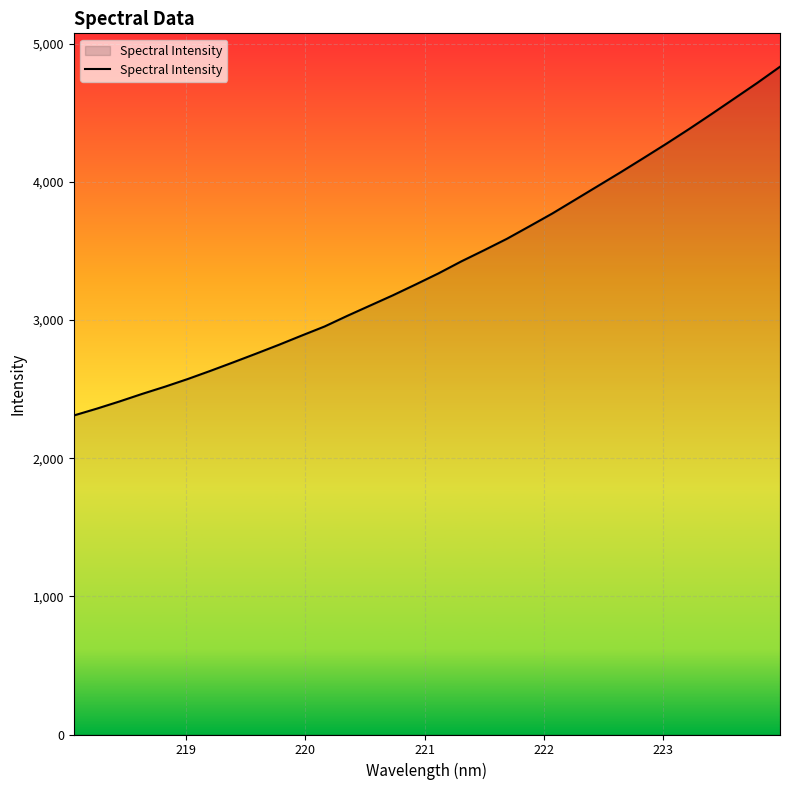

Count the number of data series in this chart.

1